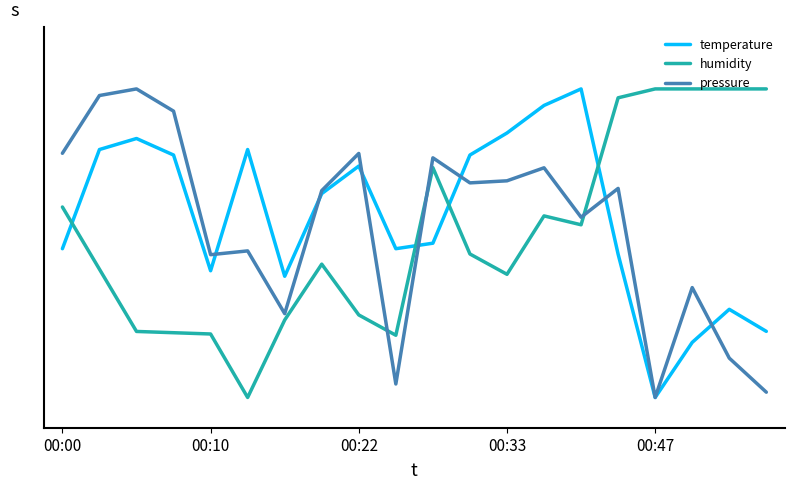

What is the maximum value shown in the chart?

1.0